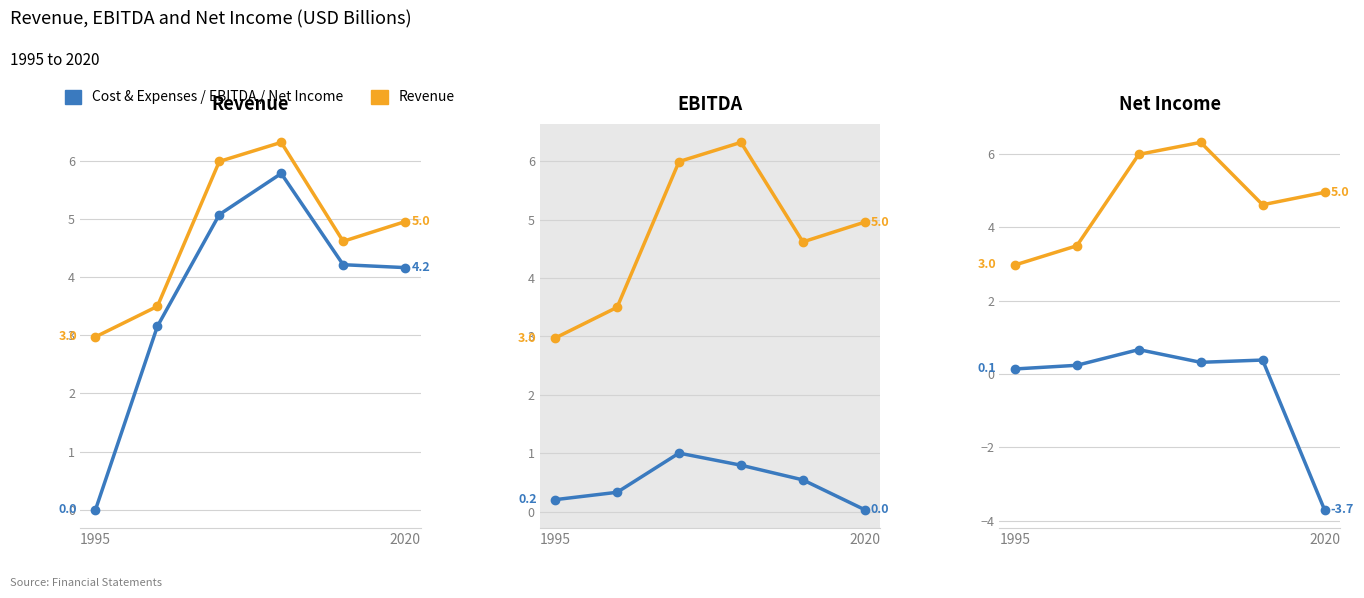

At which category is the sum across all series the highest?

3